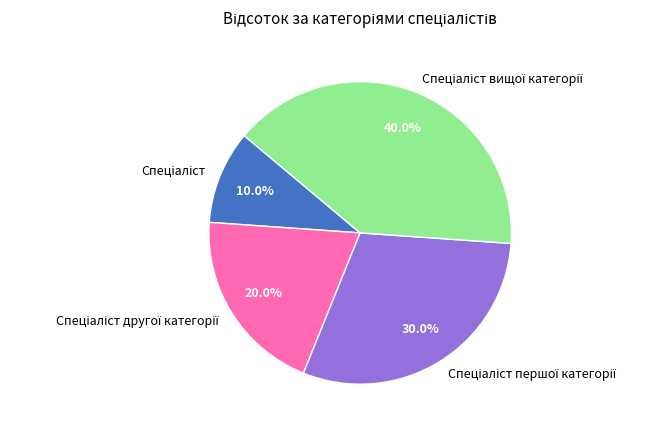

Does any single category account for the majority?

No